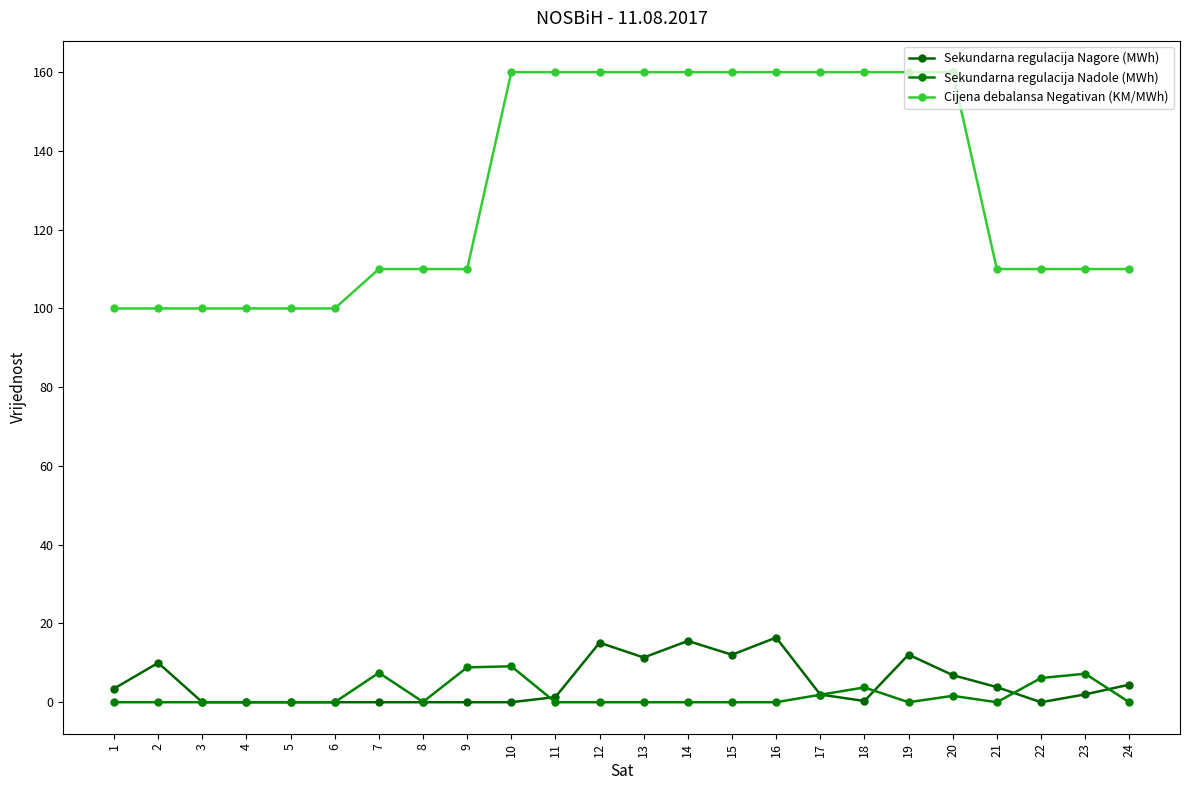

Which series has the widest spread of values?

Cijena debalansa Negativan (KM/MWh)